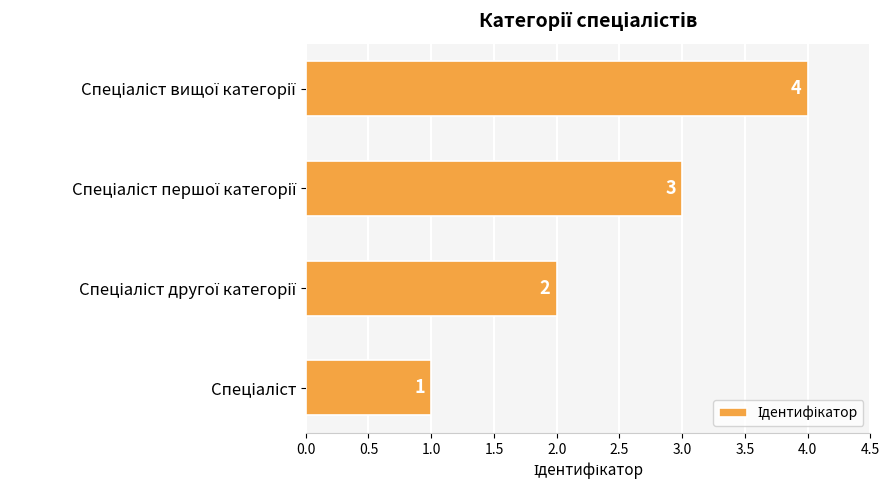

What is the sum of all values?

10